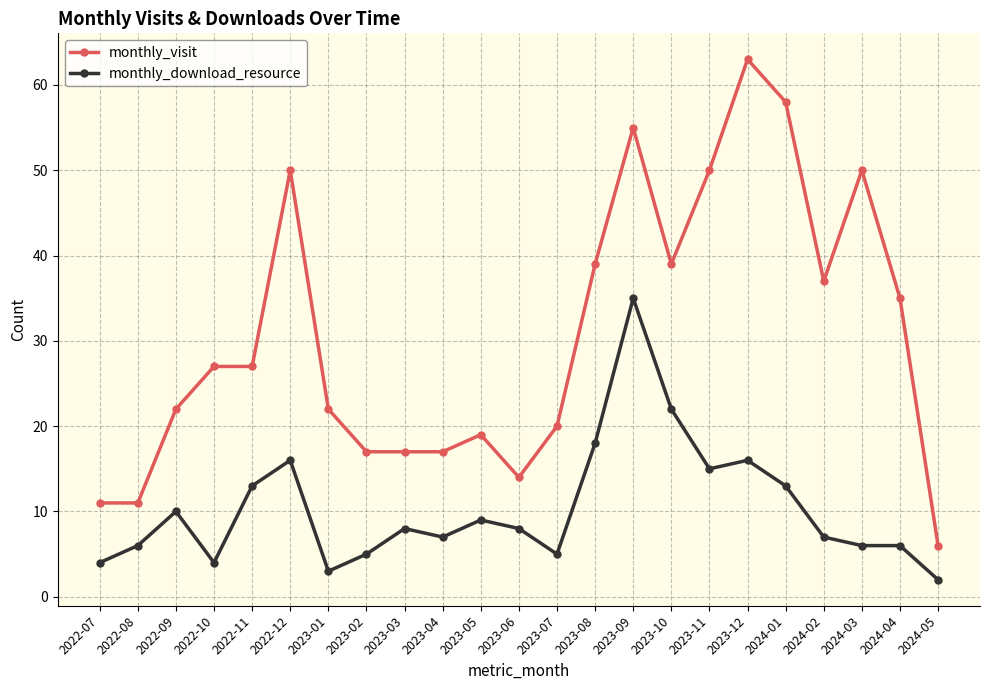

The value of monthly_download_resource at 2024-05 is 2. True or false?

True